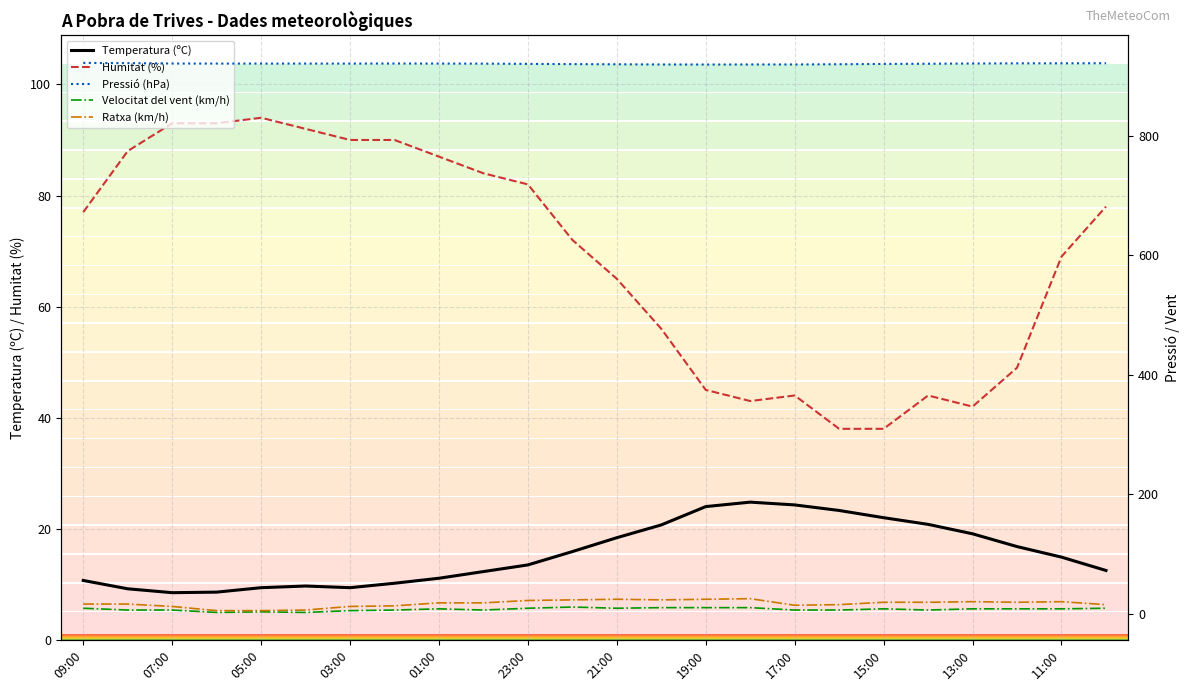

Reading right to left, transcribe all the data shown in this chart.

Temperatura (ºC): 12.5	14.9	16.8	19.1	20.8	22.0	23.3	24.3	24.8	24.0	20.7	18.4	15.9	13.5	12.3	11.1	10.2	9.4	9.7	9.4	8.6	8.5	9.2	10.7
Humitat (%): 78.0	69.0	49.0	42.0	44.0	38.0	38.0	44.0	43.0	45.0	56.0	65.0	72.0	82.0	84.0	87.0	90.0	90.0	92.0	94.0	93.0	93.0	88.0	77.0
Pressió (hPa): 921.0	920.8	920.8	920.5	920.1	919.8	919.3	918.9	918.9	918.8	918.9	919.2	919.5	919.9	920.3	920.4	920.5	920.4	920.4	920.4	920.4	920.5	921.1	921.5
Velocitat del vent (km/h): 9.0	8.0	8.0	8.0	6.0	8.0	6.0	6.0	10.0	10.0	10.0	9.0	11.0	9.0	6.0	8.0	6.0	5.0	2.0	3.0	2.0	6.0	6.0	9.0
Ratxa (km/h): 15.0	20.0	19.0	20.0	19.0	19.0	15.0	14.0	25.0	24.0	23.0	24.0	23.0	22.0	18.0	18.0	13.0	12.0	6.0	5.0	5.0	12.0	16.0	16.0